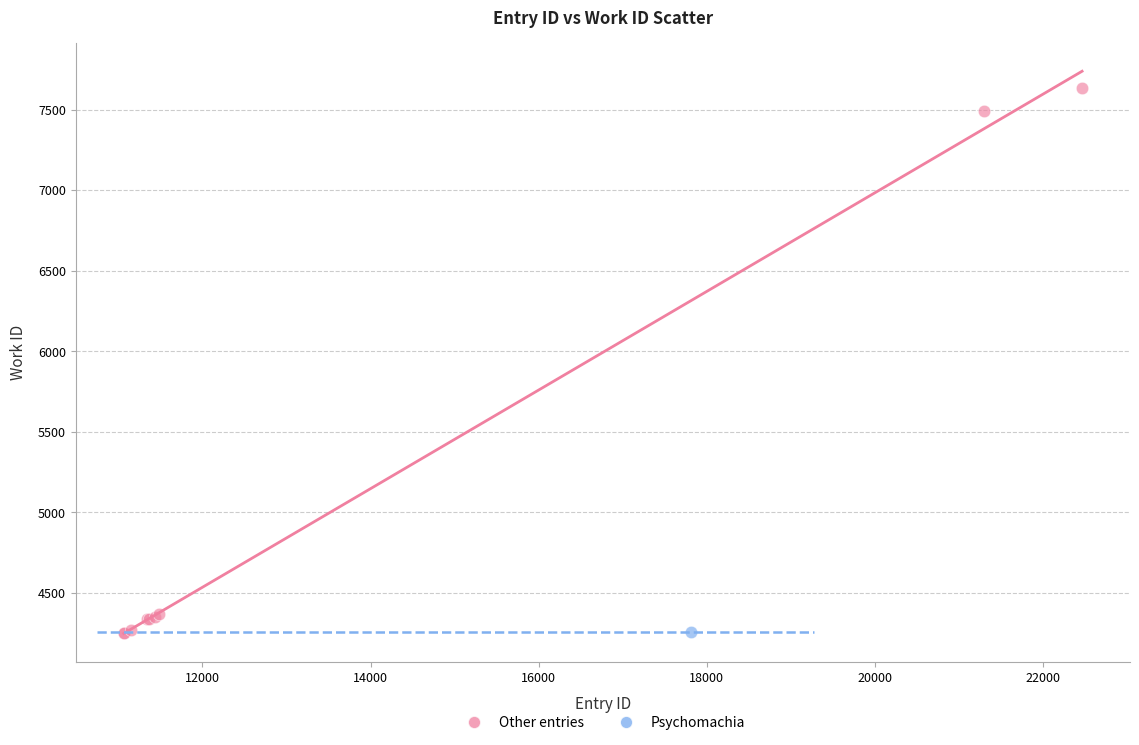

What are all the series names shown in the legend?

Other entries, Psychomachia